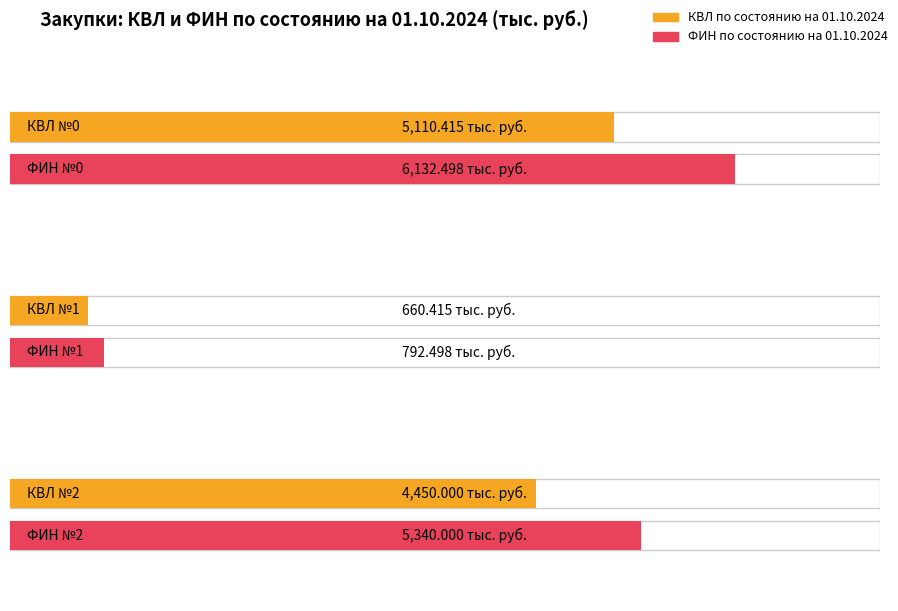

Rank the series by their average value, from highest to lowest.

ФИН по состоянию на 01.10.2024, КВЛ по состоянию на 01.10.2024